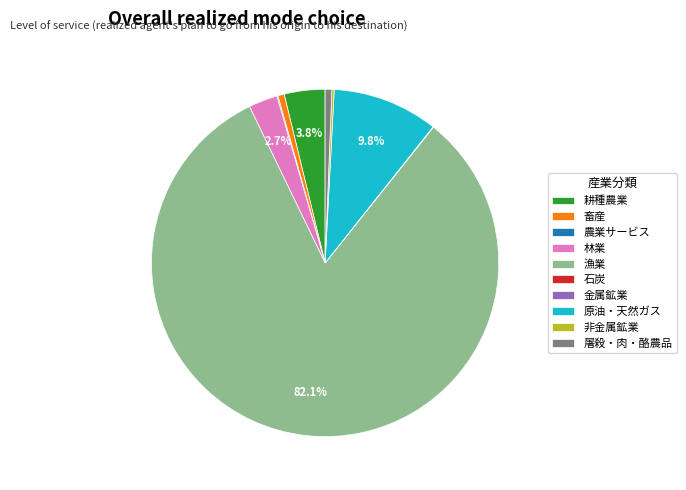

What percentage is NOT represented by 原油・天然ガス?

90.2%